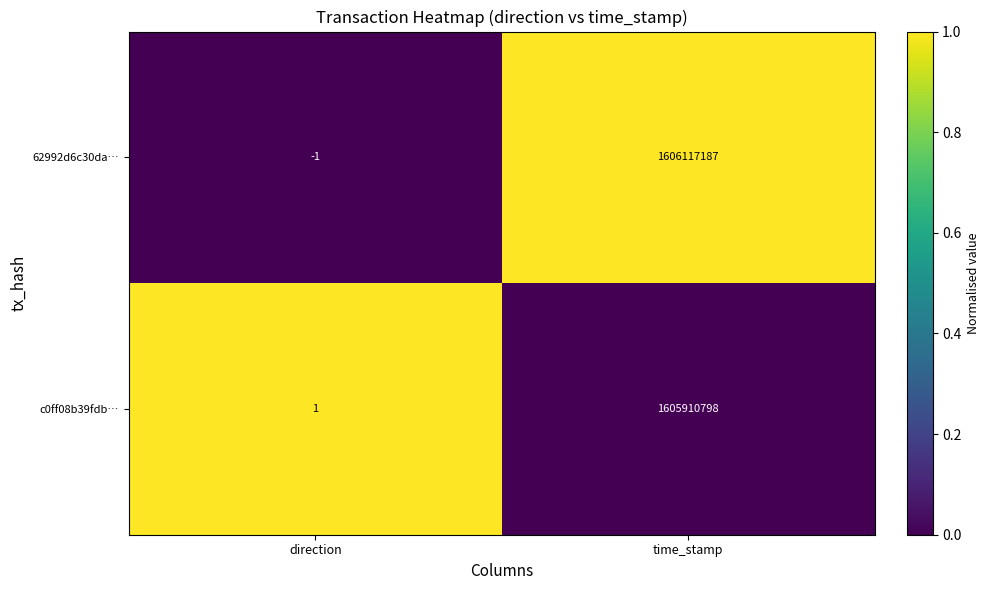

What is the total value across all series at direction?

0